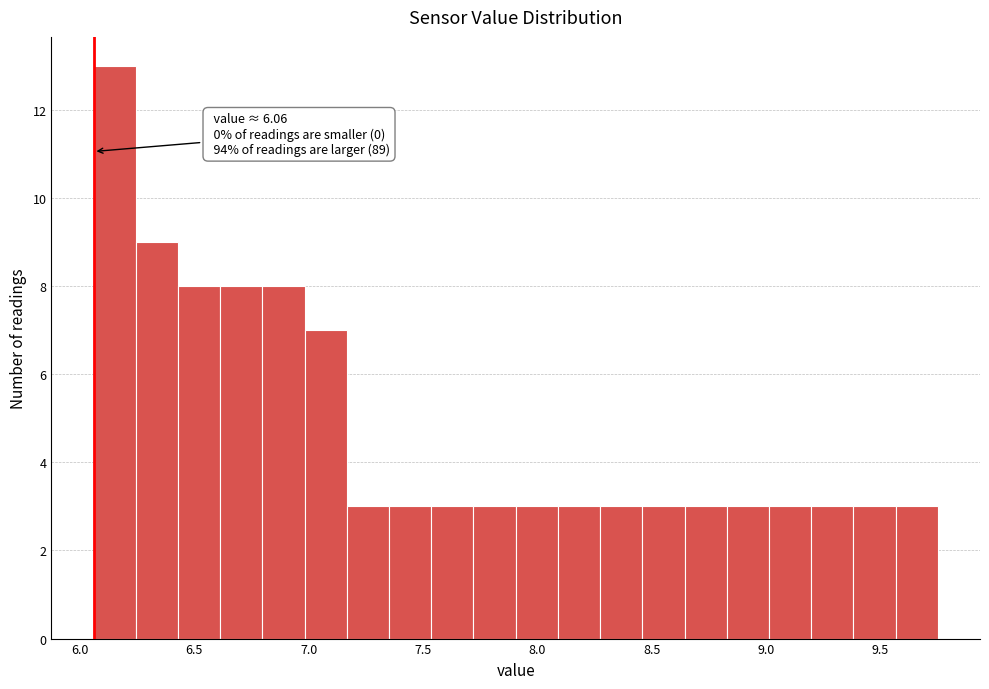

Around what value on the x-axis is the tallest bar? Give the approximate position of its centre, as read against the axis.

6.15